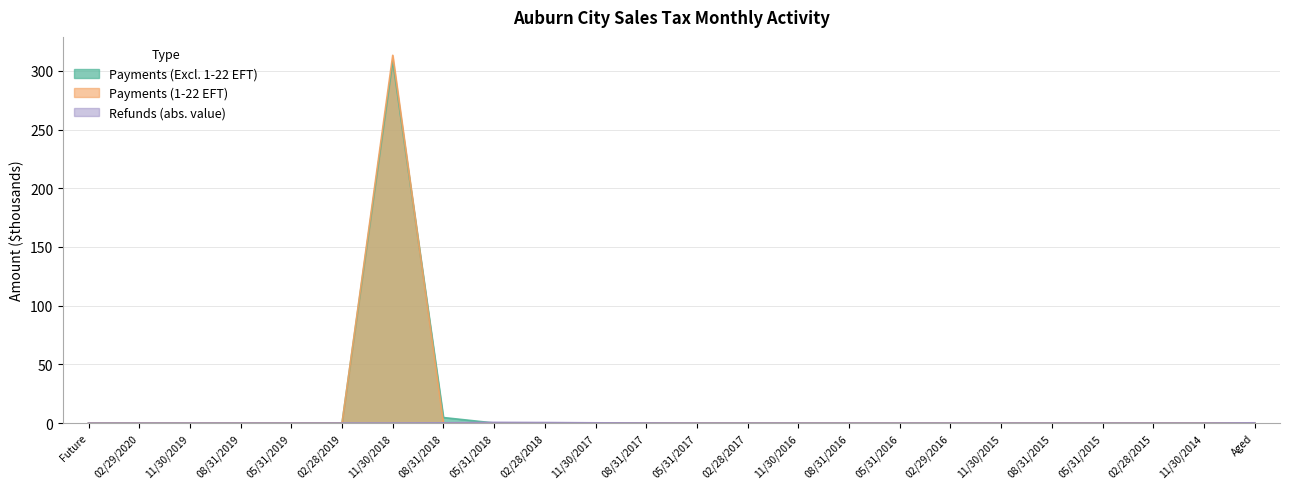

Is the value of Payments (1-22 EFT) at 11/30/2017 greater than the value of Refunds at 02/28/2019?

No